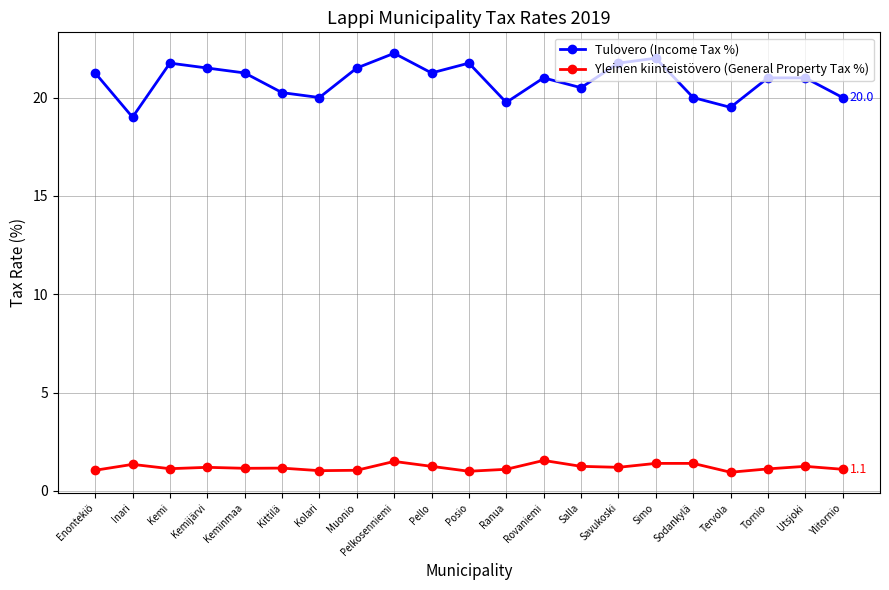

How many series are shown in this chart?

2